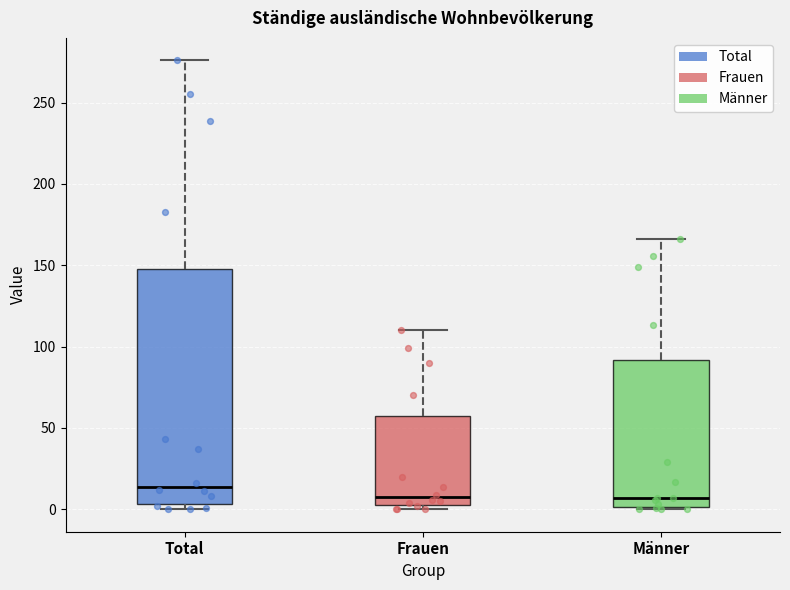

Reading left to right, read every box against the y-axis: the position of its median line, the range the box covers, and the ends of its whiskers. The values are not printed on the chart, so give them approximately, as read against the axis.

Total: median 15, box 5 to 150, whiskers 0 to 275
Frauen: median 10, box 5 to 60, whiskers 0 to 110
Männer: median 5, box 0 to 90, whiskers 0 to 165